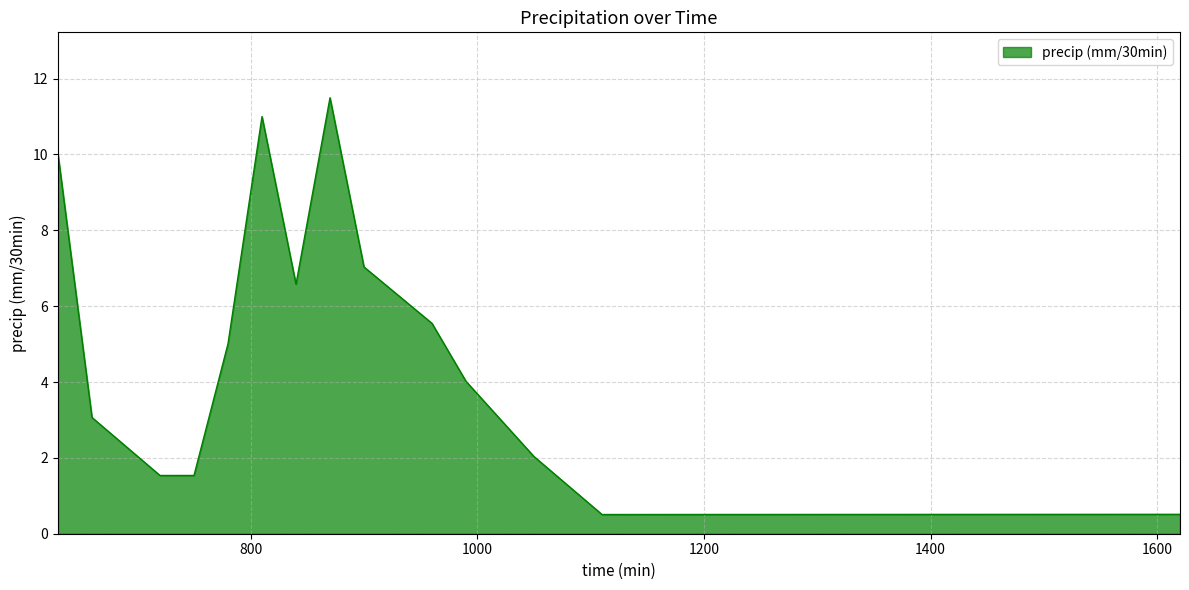

Does the chart display data point markers on the line(s)?

No